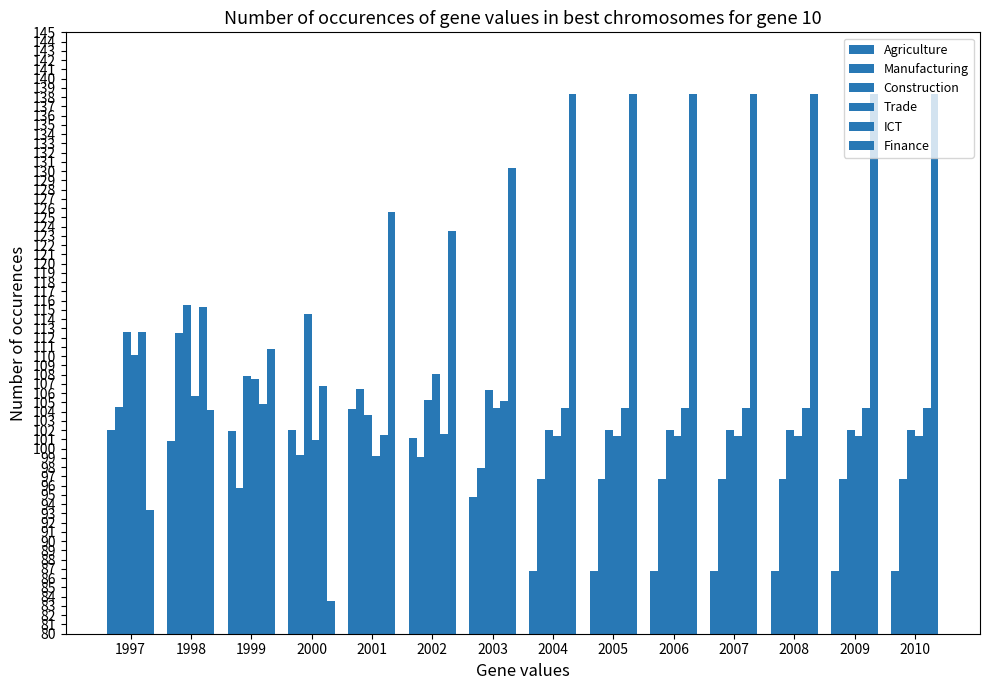

At which label does Construction first exceed 103?

1997